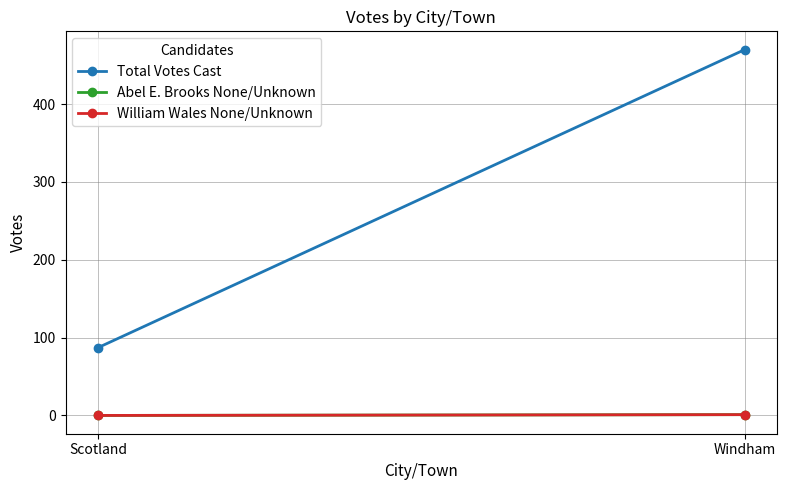

Which series has the largest range (max minus min)?

Total Votes Cast